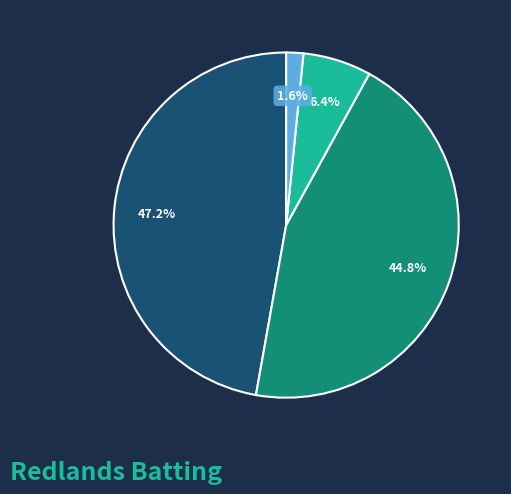

Does any single category account for the majority?

No